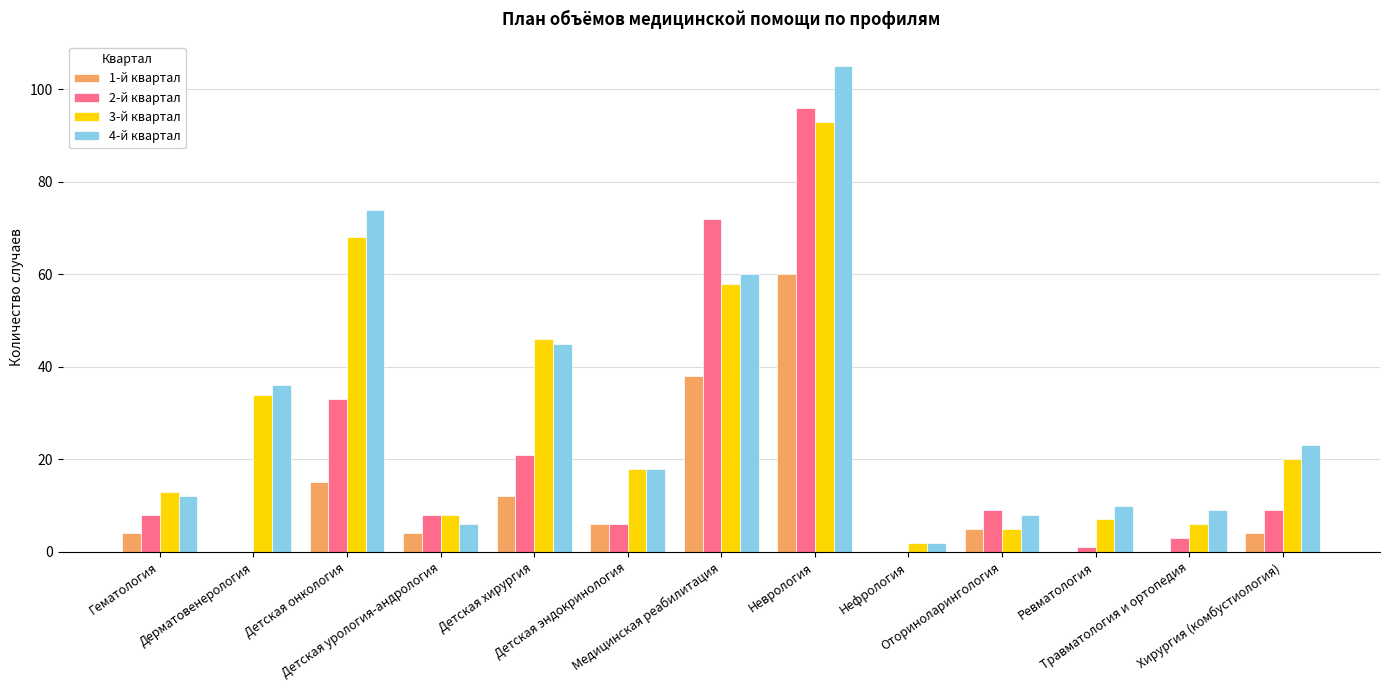

Reading left to right, transcribe all the data shown in this chart.

1-й квартал: Гематология=4	Дерматовенерология=0	Детская онкология=15	Детская урология-андрология=4	Детская хирургия=12	Детская эндокринология=6	Медицинская реабилитация=38	Неврология=60	Нефрология=0	Оториноларингология=5	Ревматология=0	Травматология и ортопедия=0	Хирургия (комбустиология)=4
2-й квартал: Гематология=8	Дерматовенерология=0	Детская онкология=33	Детская урология-андрология=8	Детская хирургия=21	Детская эндокринология=6	Медицинская реабилитация=72	Неврология=96	Нефрология=0	Оториноларингология=9	Ревматология=1	Травматология и ортопедия=3	Хирургия (комбустиология)=9
3-й квартал: Гематология=13	Дерматовенерология=34	Детская онкология=68	Детская урология-андрология=8	Детская хирургия=46	Детская эндокринология=18	Медицинская реабилитация=58	Неврология=93	Нефрология=2	Оториноларингология=5	Ревматология=7	Травматология и ортопедия=6	Хирургия (комбустиология)=20
4-й квартал: Гематология=12	Дерматовенерология=36	Детская онкология=74	Детская урология-андрология=6	Детская хирургия=45	Детская эндокринология=18	Медицинская реабилитация=60	Неврология=105	Нефрология=2	Оториноларингология=8	Ревматология=10	Травматология и ортопедия=9	Хирургия (комбустиология)=23